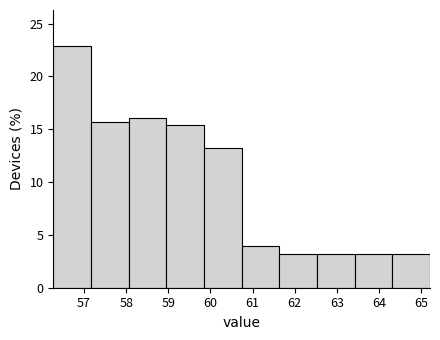

Reading left to right, list every bar in this chart as the range it spans on the x-axis followed by its height. Neither the bar edges nor the heights are printed on the chart, so give them approximately, as read against the axes.

56.3 to 57.2: 23.0
57.2 to 58.1: 15.5
58.1 to 59.0: 16.0
59.0 to 59.8: 15.5
59.8 to 60.7: 13.0
60.7 to 61.6: 4.0
61.6 to 62.5: 3.0
62.5 to 63.4: 3.0
63.4 to 64.3: 3.0
64.3 to 65.2: 3.0